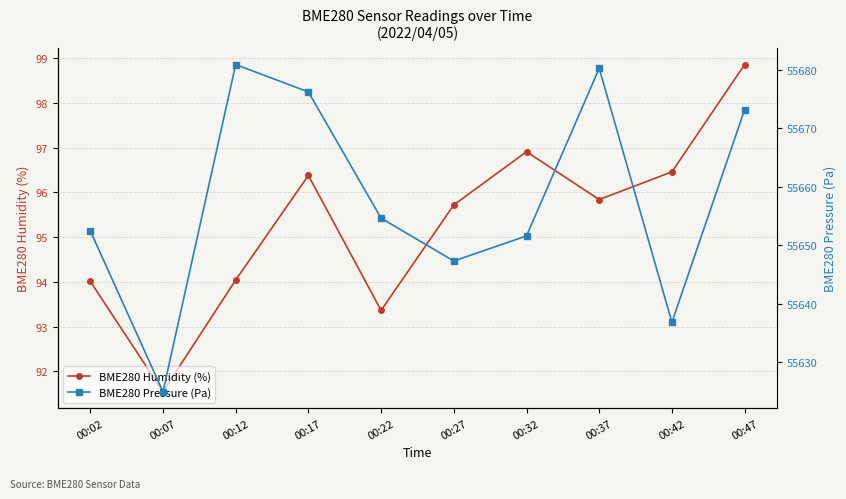

Rank the series by their maximum value, from highest to lowest.

BME280 Pressure (Pa), BME280 Humidity (%)